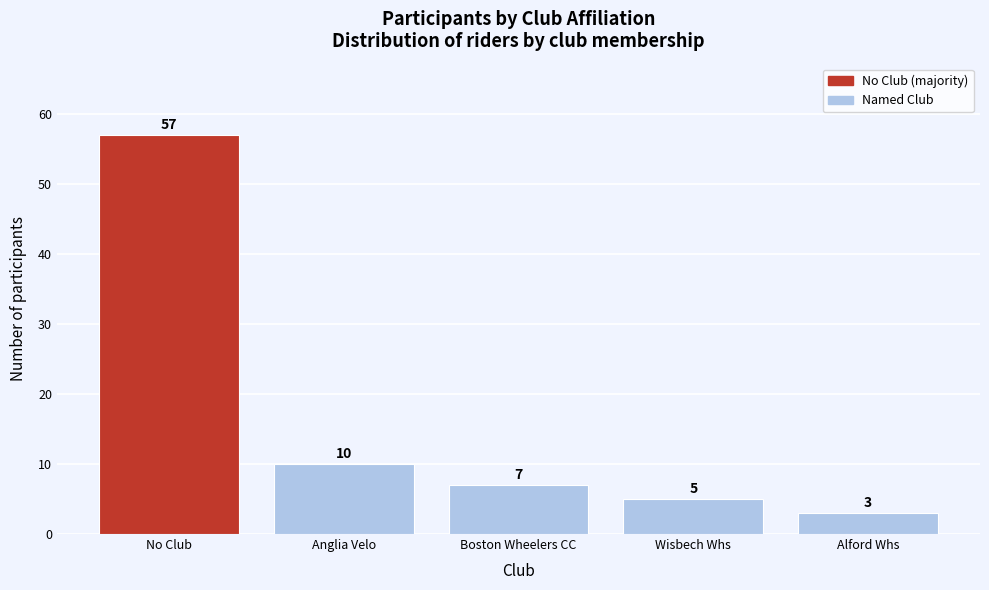

Reading left to right, transcribe all the data shown in this chart.

No Club=57	Anglia Velo=10	Boston Wheelers CC=7	Wisbech Whs=5	Alford Whs=3